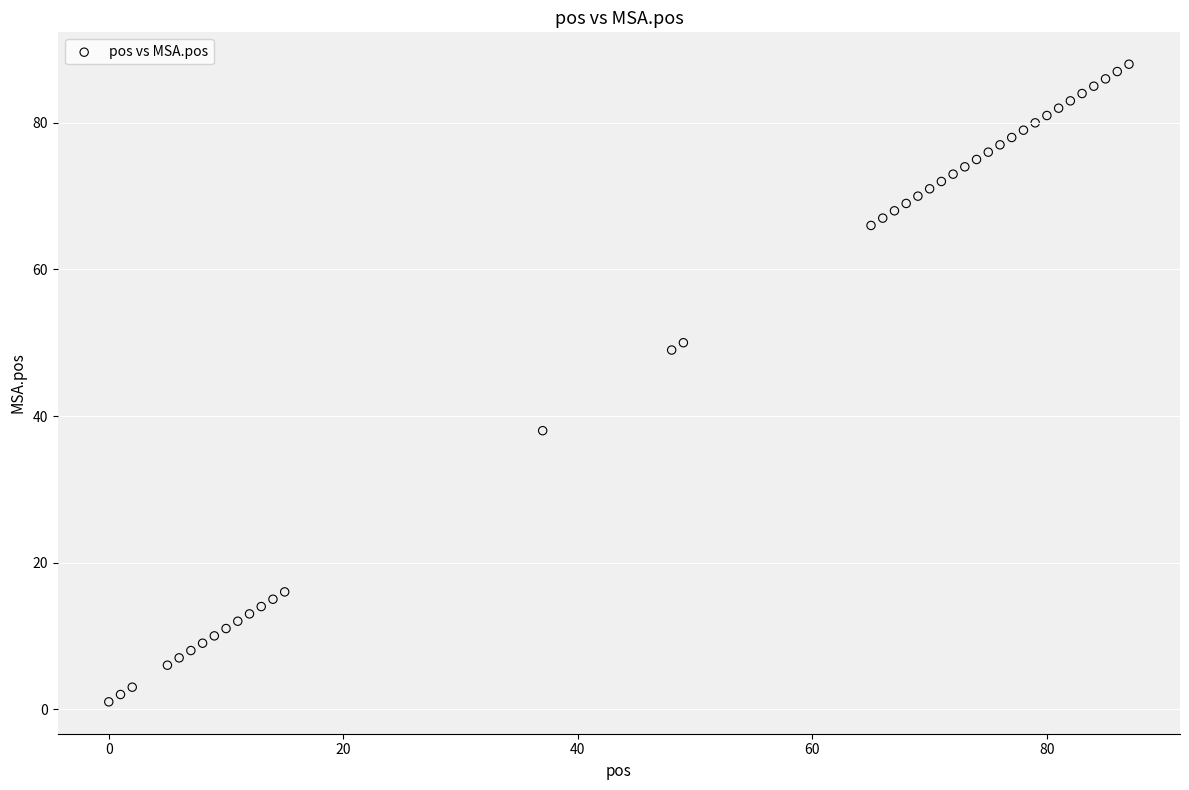

What is the range of X values (max minus min)?

87